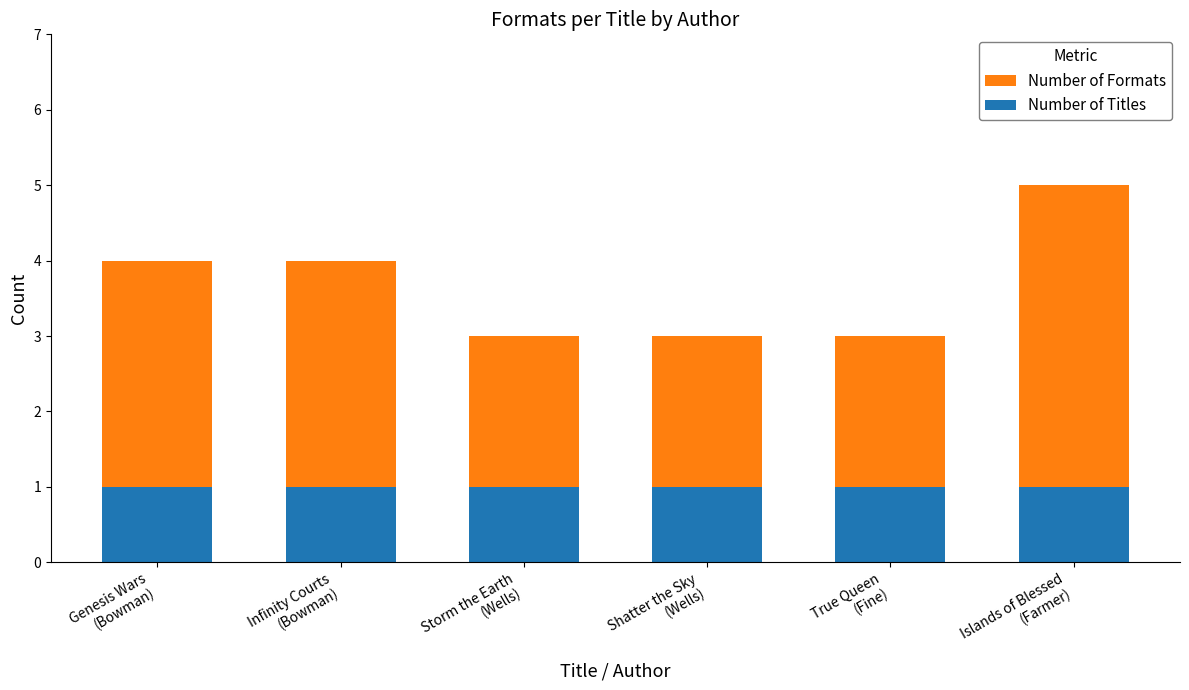

List the labels in order of Number of Formats value, smallest first.

Storm the Earth
(Wells), Shatter the Sky
(Wells), True Queen
(Fine), Genesis Wars
(Bowman), Infinity Courts
(Bowman), Islands of Blessed
(Farmer)